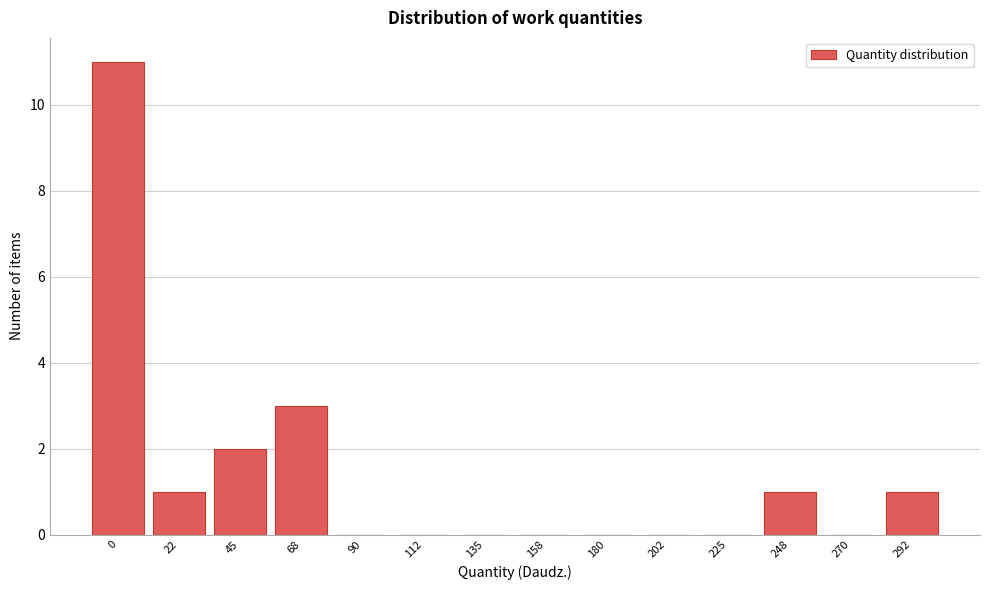

Reading right to left, extract all data points from this chart.

292=1	270=0	248=1	225=0	202=0	180=0	158=0	135=0	112=0	90=0	68=3	45=2	22=1	0=11